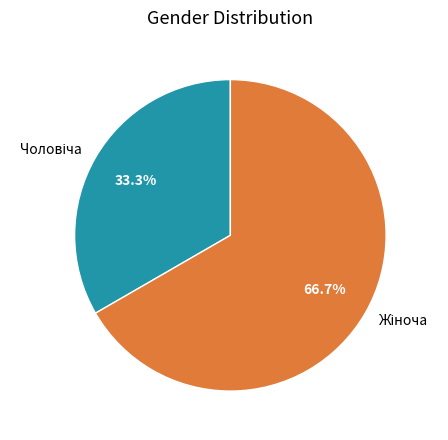

Is there a majority slice in this chart?

Yes